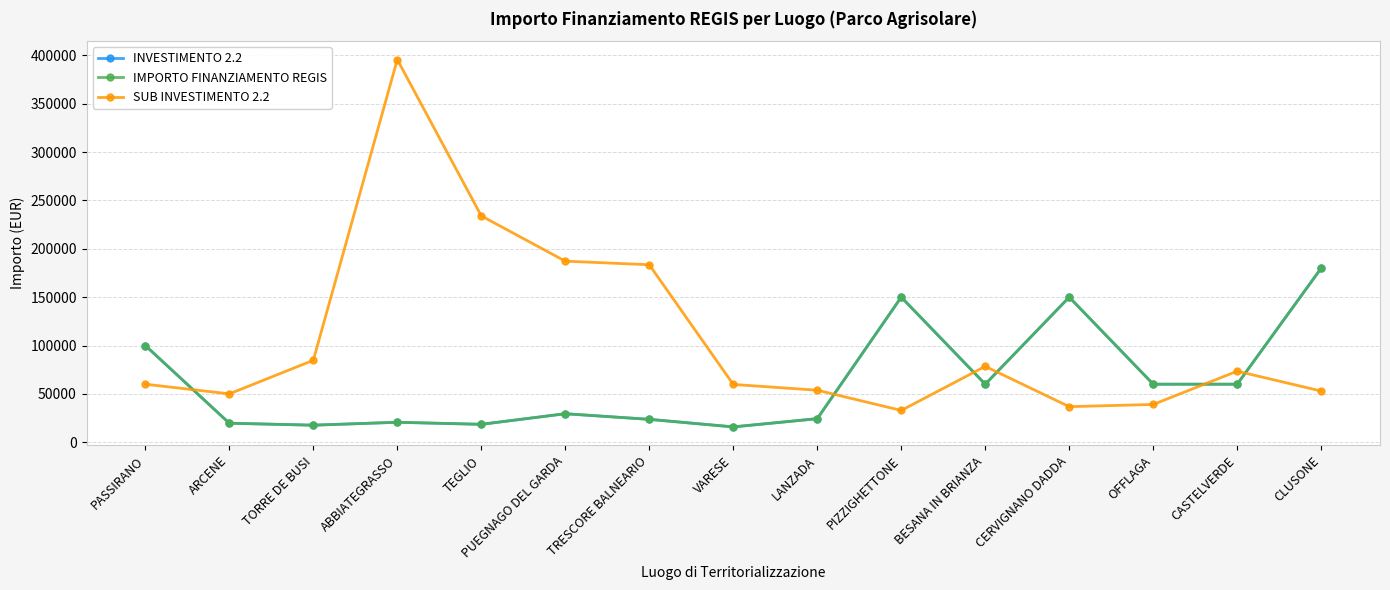

Does the chart have visible grid lines?

Yes